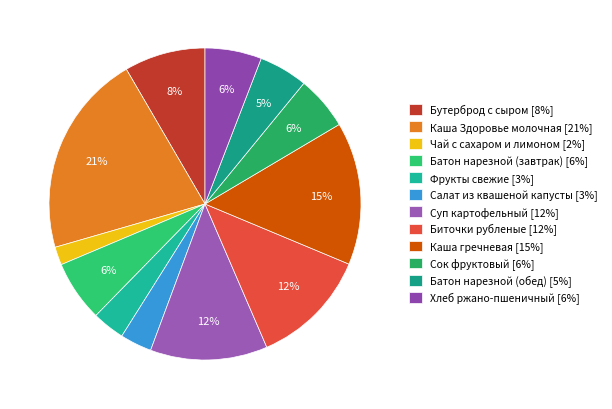

Rank the categories by value from lowest to highest.

Чай с сахаром и лимоном, Салат из квашеной капусты, Фрукты свежие, Батон нарезной (обед), Сок фруктовый, Хлеб ржано-пшеничный, Батон нарезной (завтрак), Бутерброд с сыром, Суп картофельный, Биточки рубленые, Каша гречневая, Каша Здоровье молочная